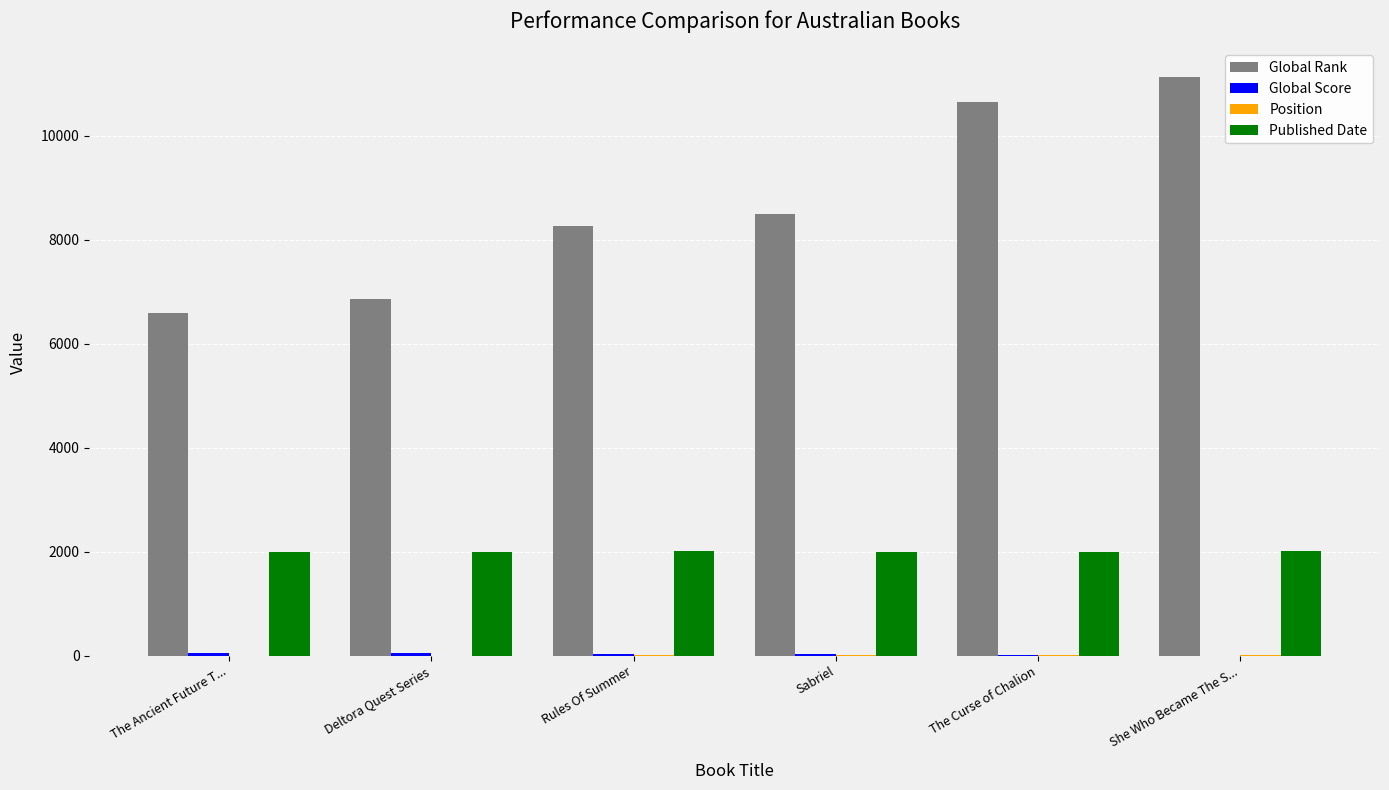

What is the sum of all Published Date values?

12026